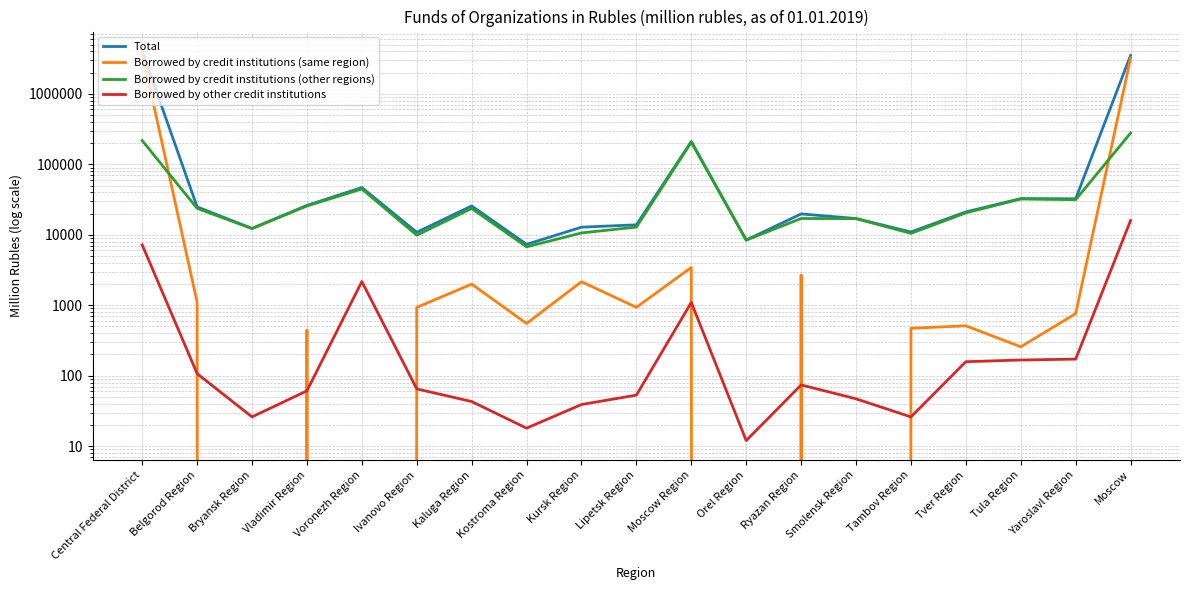

True or false: Borrowed by other credit institutions has more than 2 interior local peaks.

True